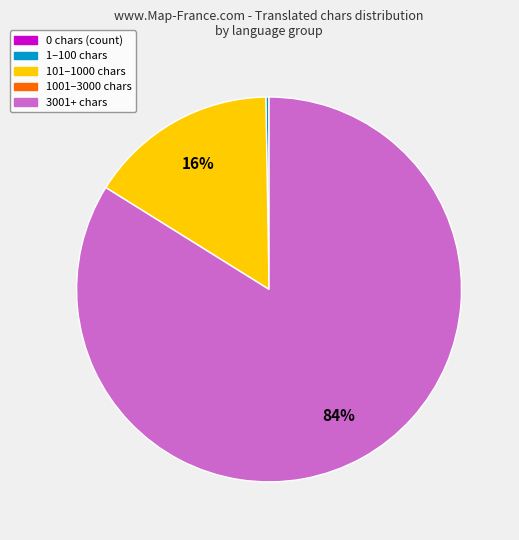

To the nearest percent, what is the difference between the largest and smallest slice percentages?

84%